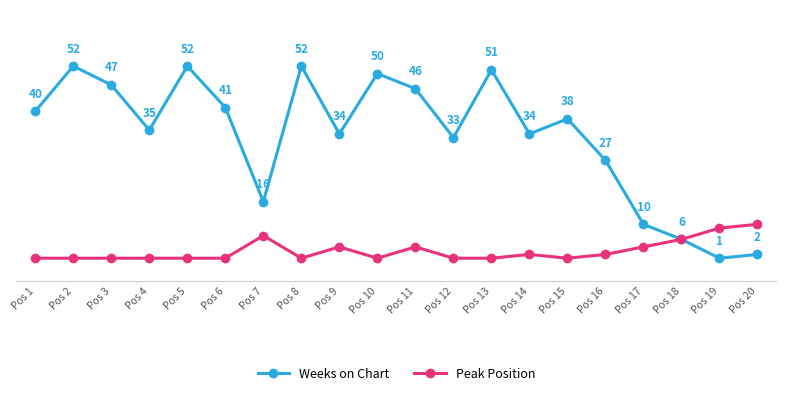

Rank the series at Pos 11 from highest to lowest value.

Weeks on Chart, Peak Position